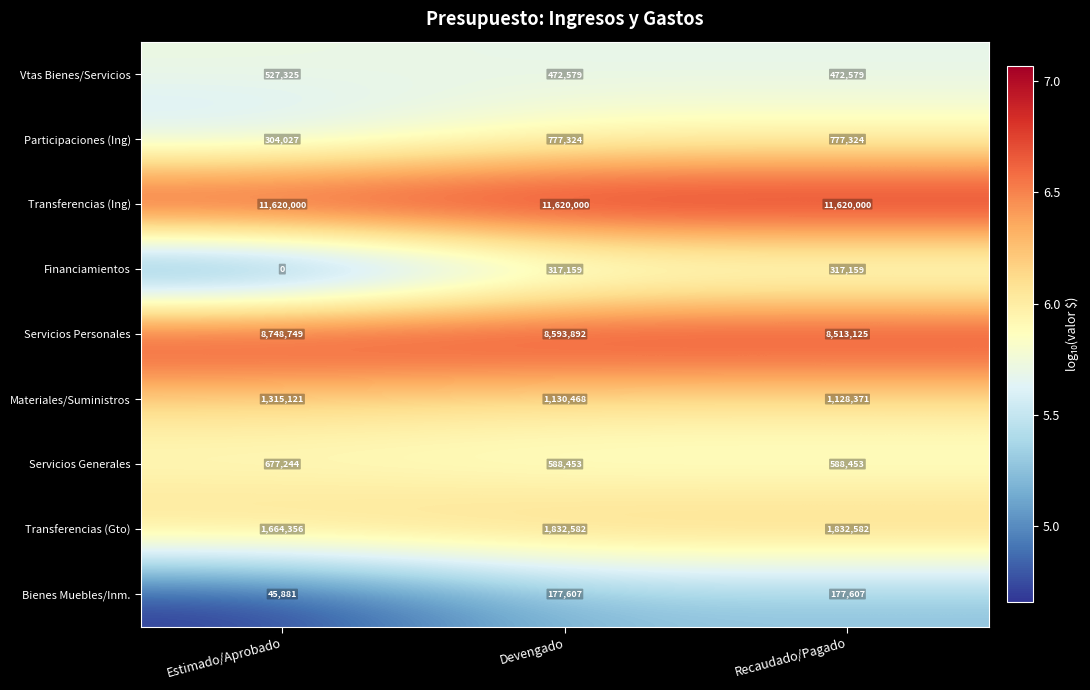

The value of Bienes Muebles/Inm. at Devengado is 177607. True or false?

True